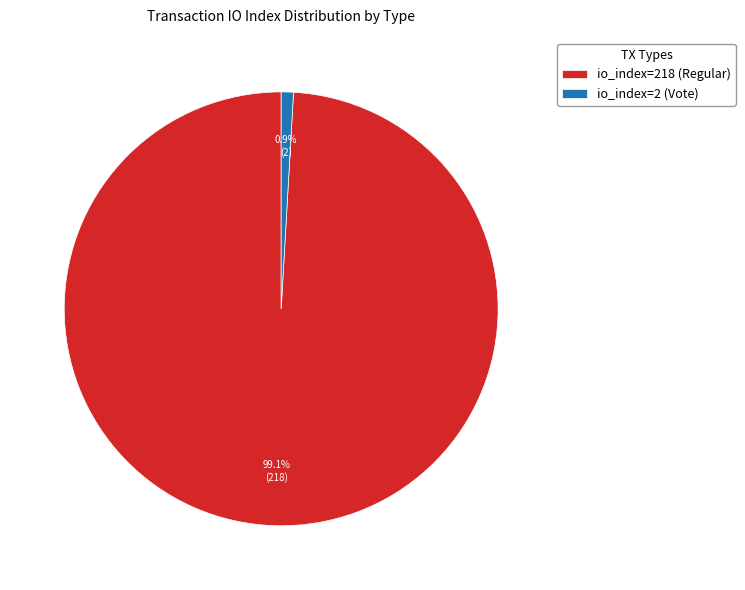

To the nearest percent, what portion does io_index=218 (Regular) represent?

99%